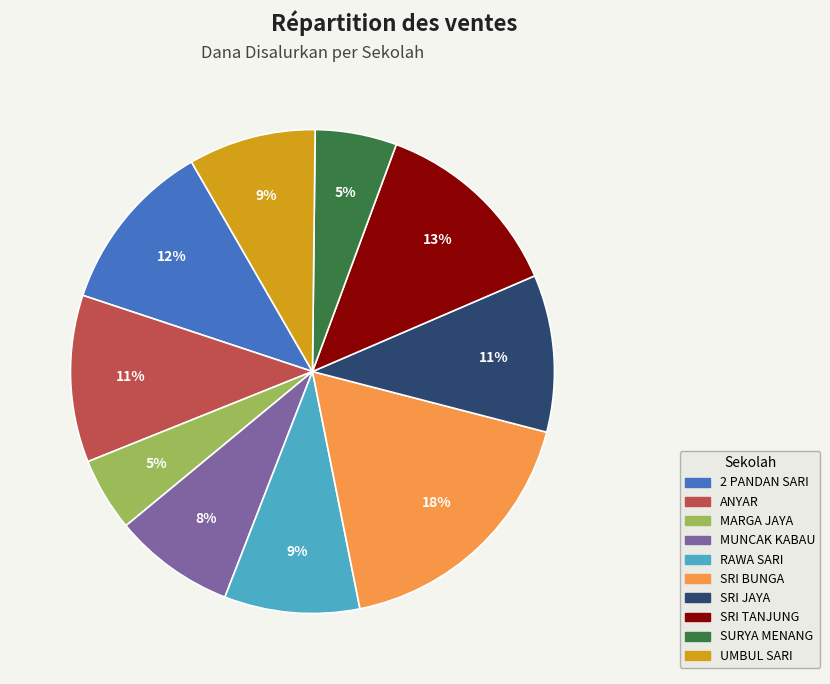

Is there any slice that represents more than half of the pie?

No